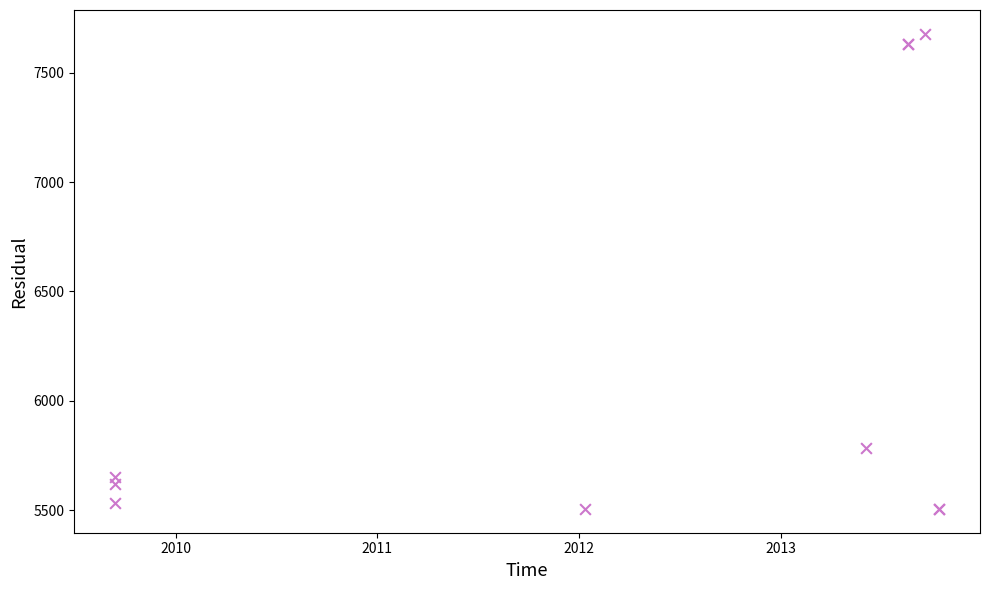

What Y value in the scatter plot is closest to 6591?

5782